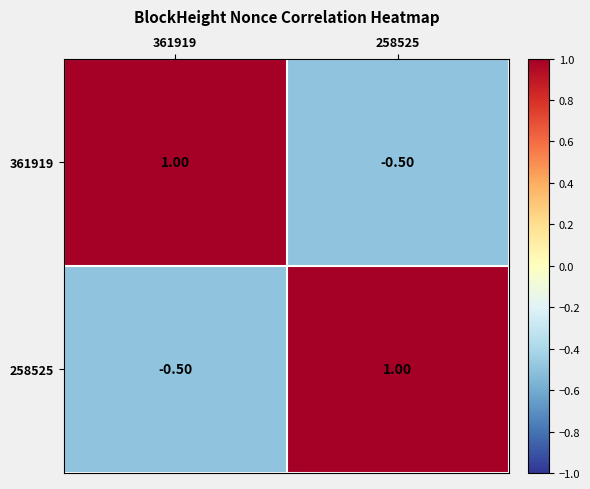

What is the difference between the 258525 values at 361919 and 258525?

1.5